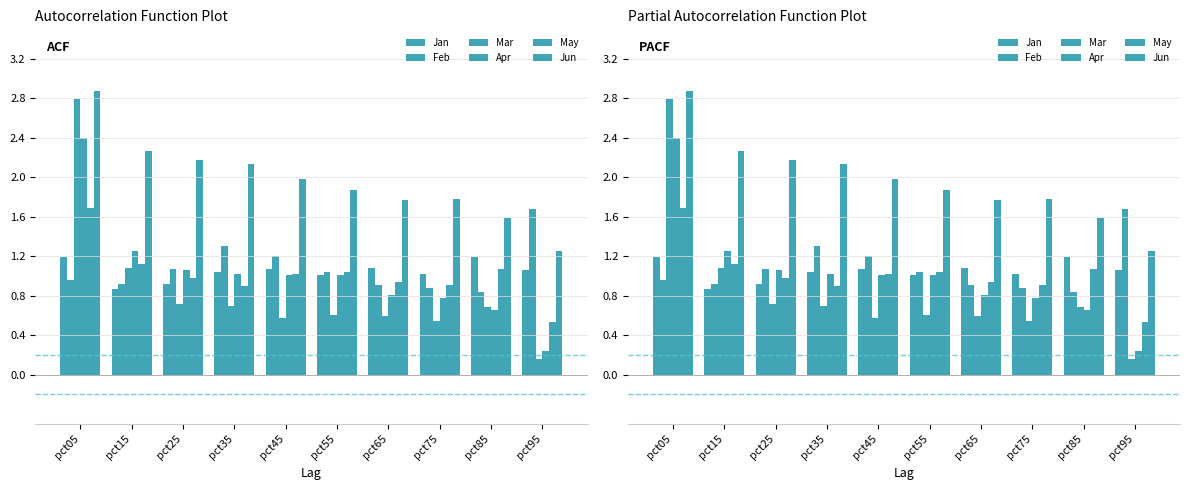

How many data points does each series have?

10